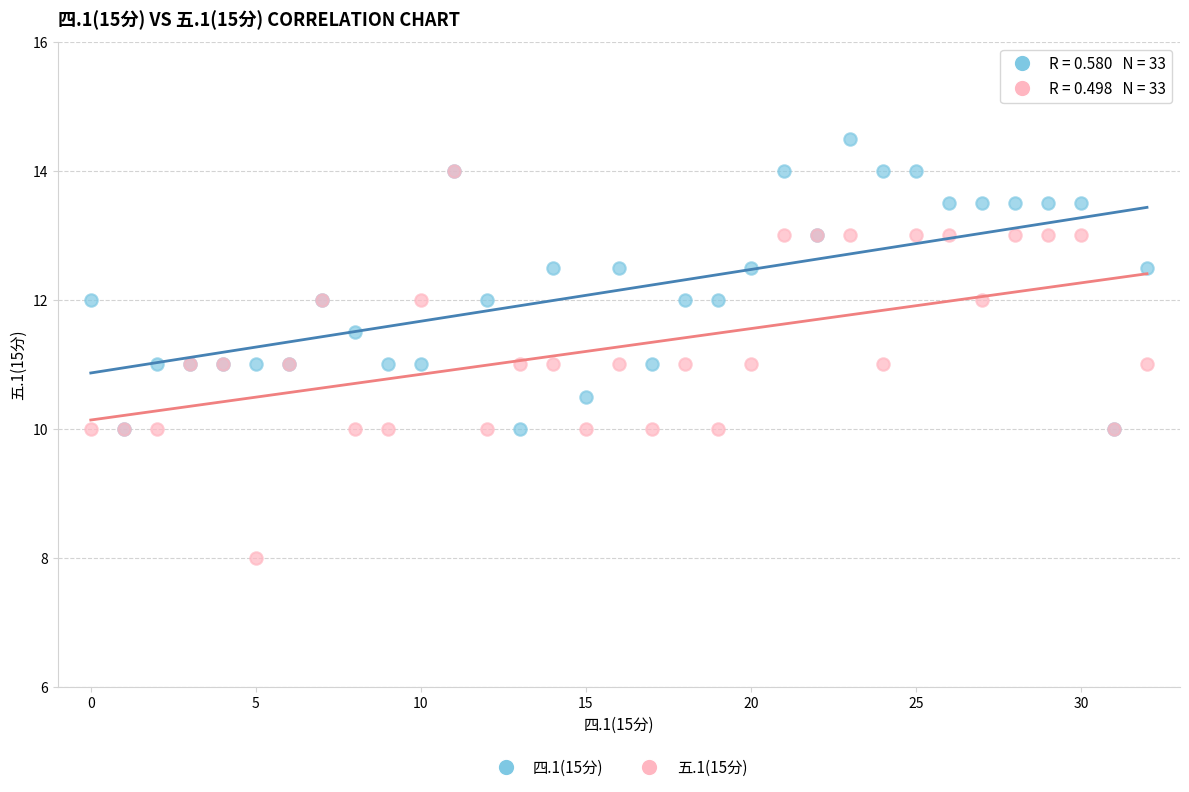

What are all the series names shown in the legend?

四.1(15分), 五.1(15分)